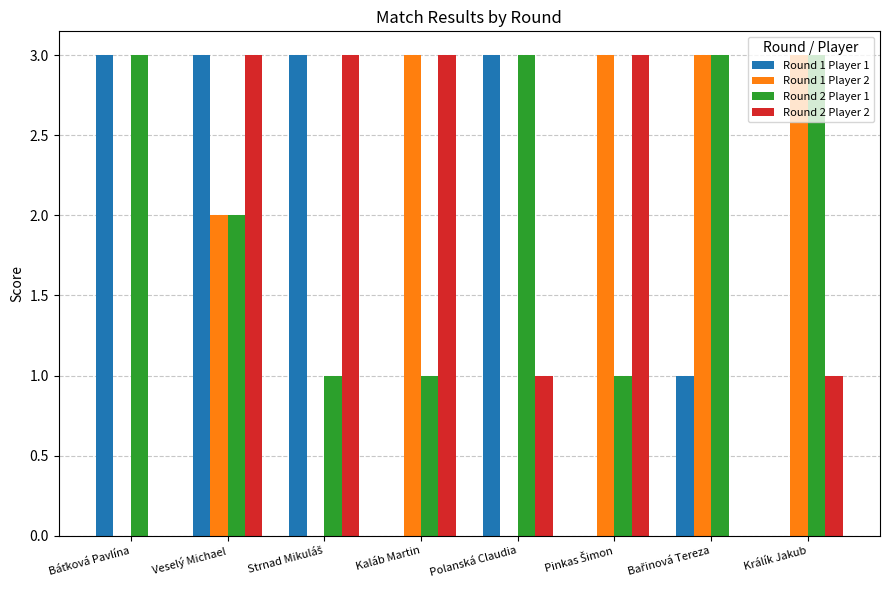

Which series has the largest total across all categories?

Round 2 Player 1